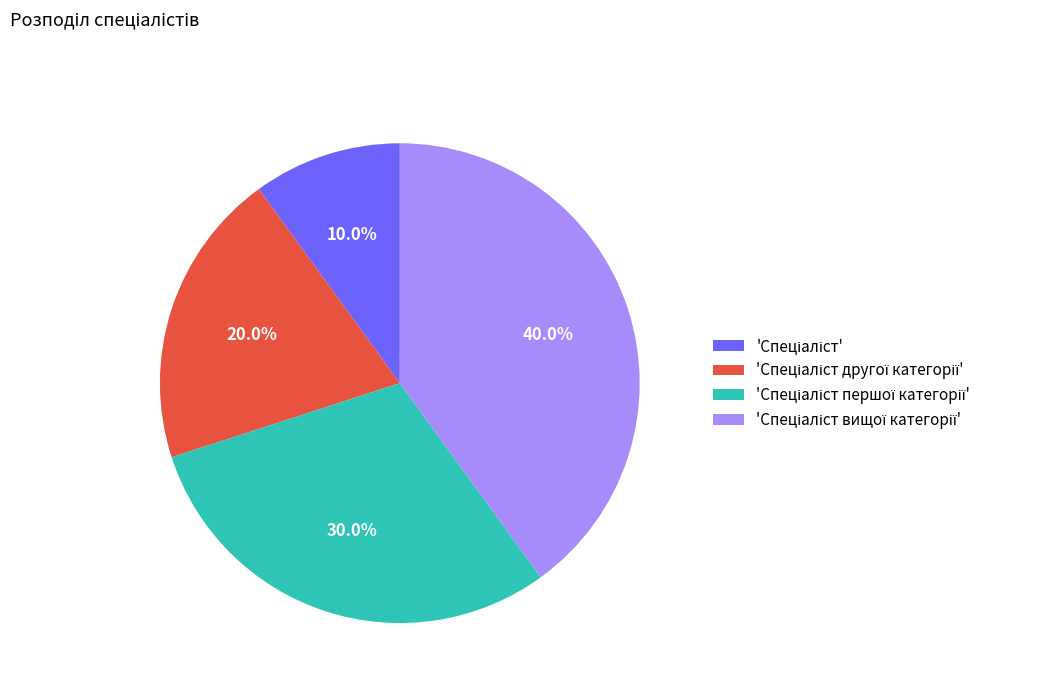

Is there any slice that represents more than half of the pie?

No